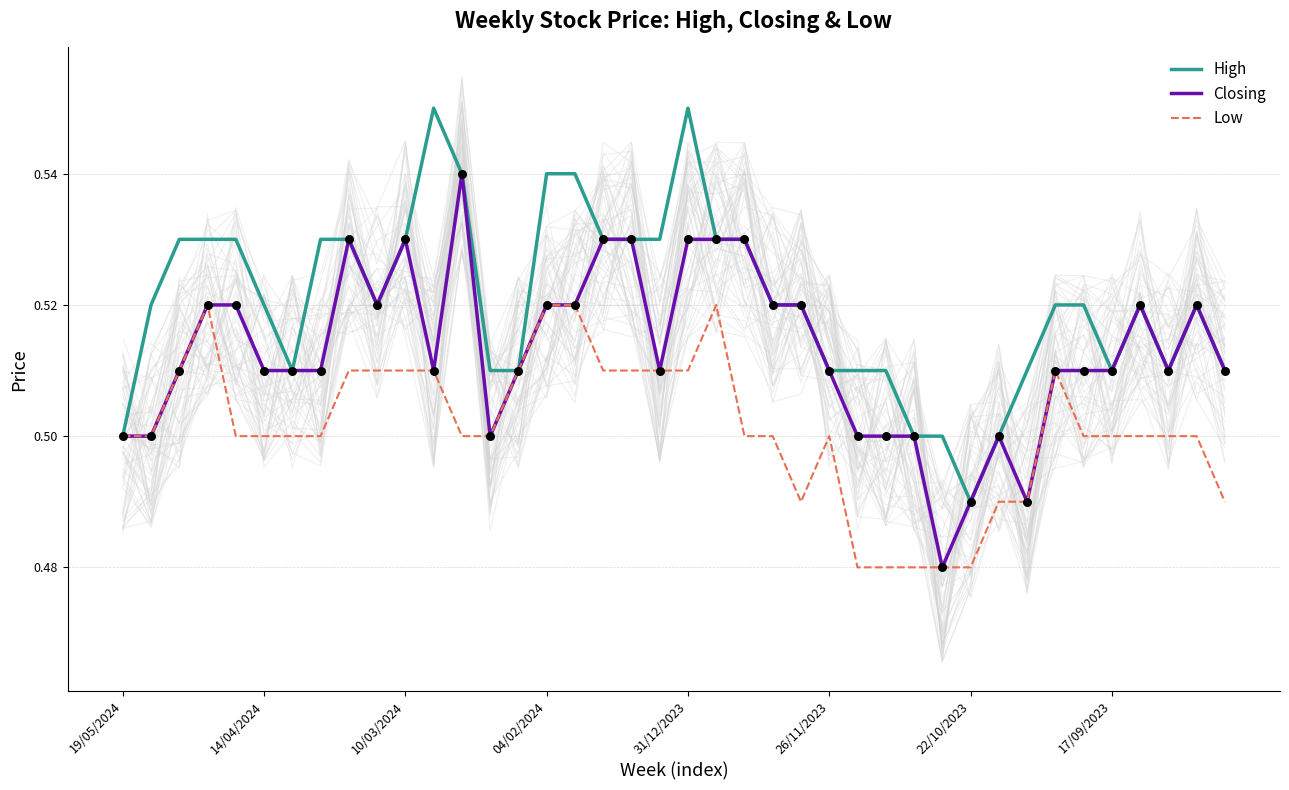

Which series contains the highest Y value?

High